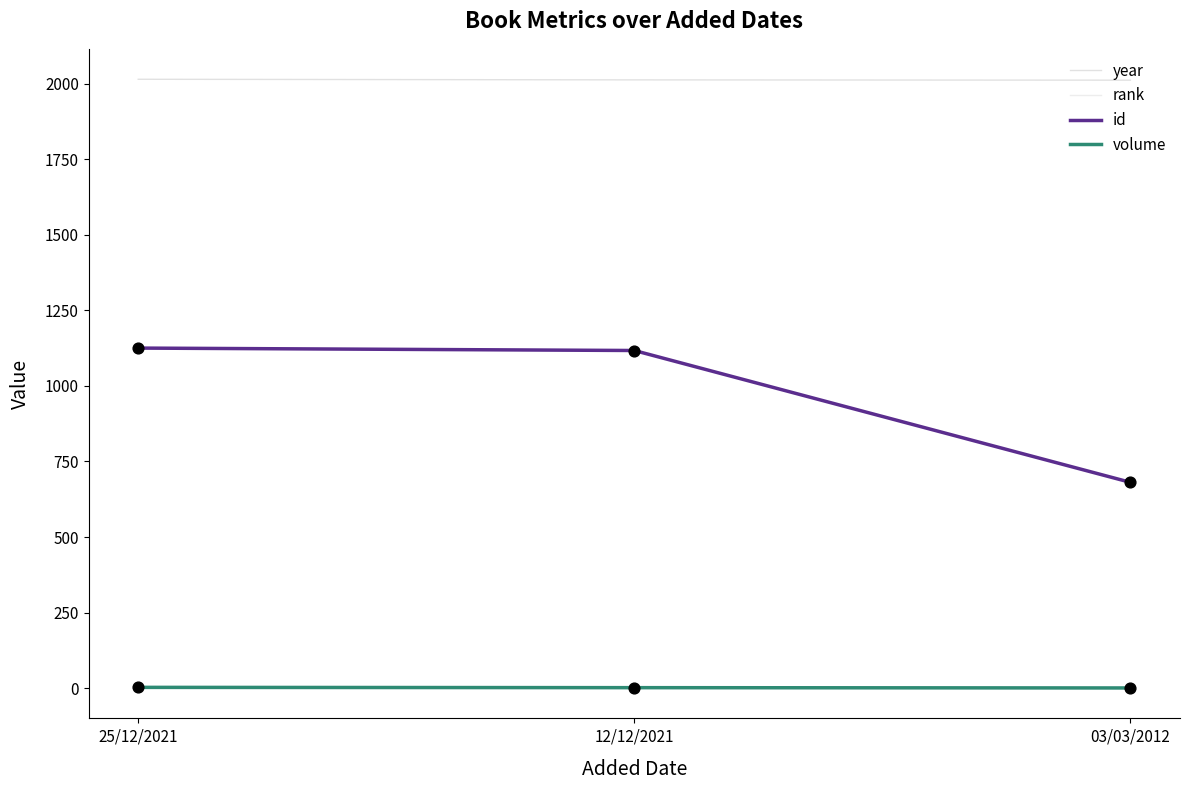

Is the value of year at 12/12/2021 greater than the value of volume at 03/03/2012?

Yes